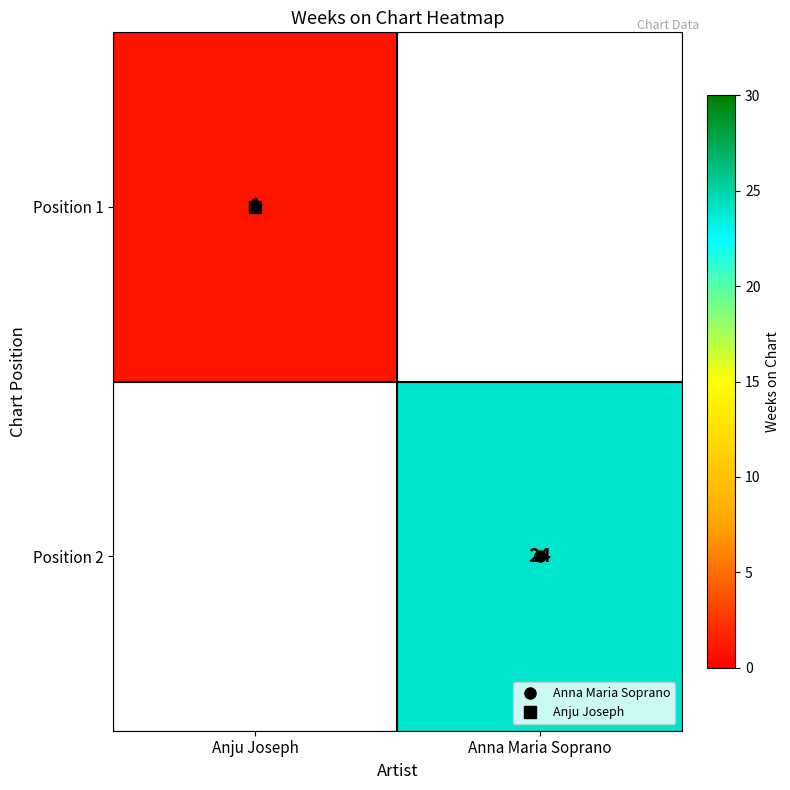

How many categories are shown in the chart?

2